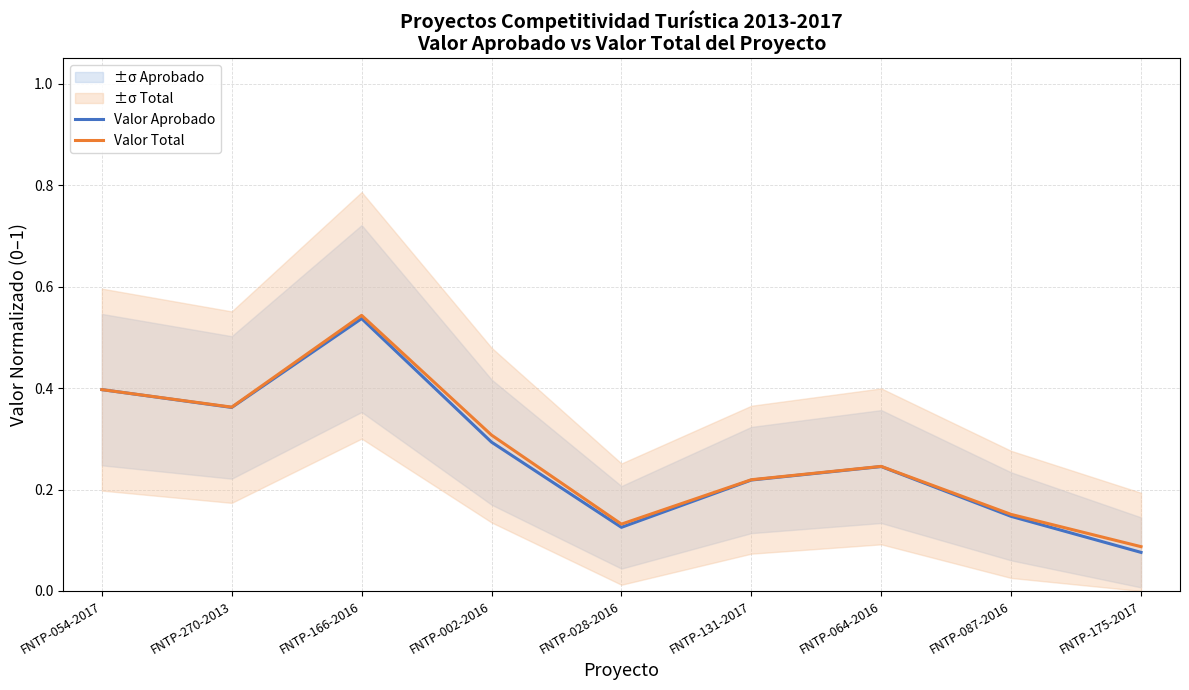

Reading left to right, extract all data points from this chart.

Valor Aprobado: 0.4	0.4	0.5	0.3	0.1	0.2	0.2	0.1	0.1
Valor Total: 0.4	0.4	0.5	0.3	0.1	0.2	0.2	0.2	0.1